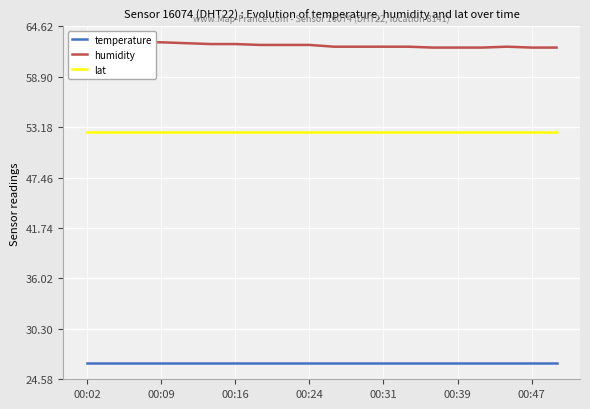

What is the greatest value displayed?

62.8